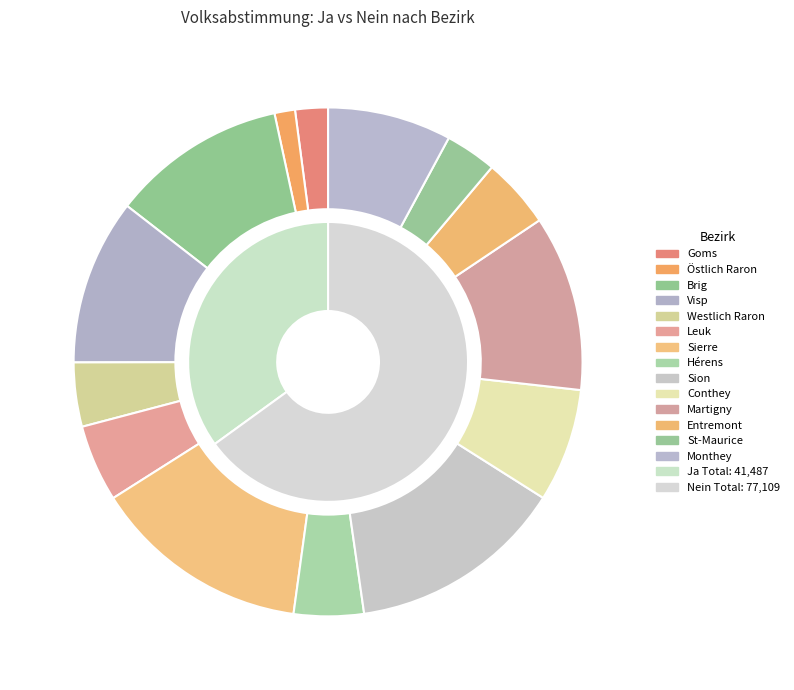

How many slices are in this pie chart?

14